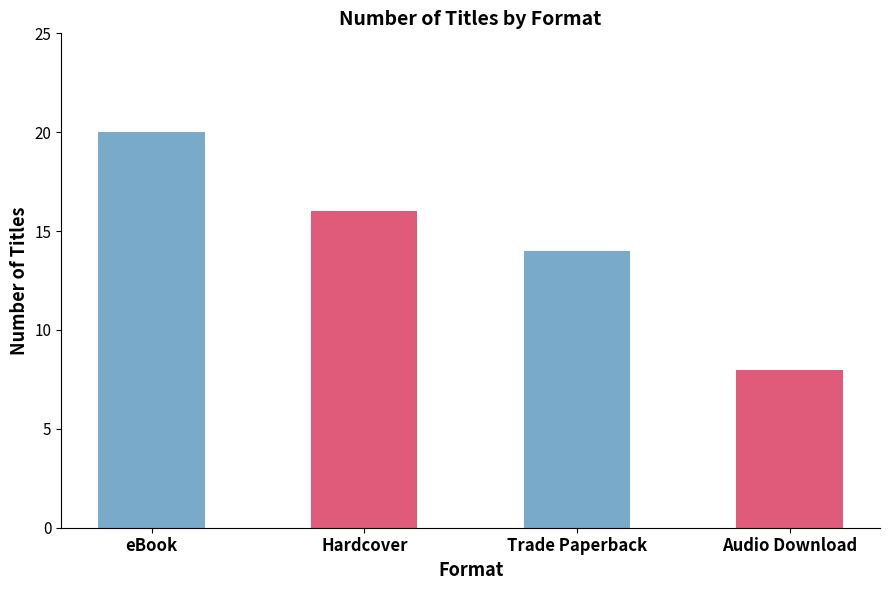

Between Trade Paperback and Hardcover, which is larger?

Hardcover